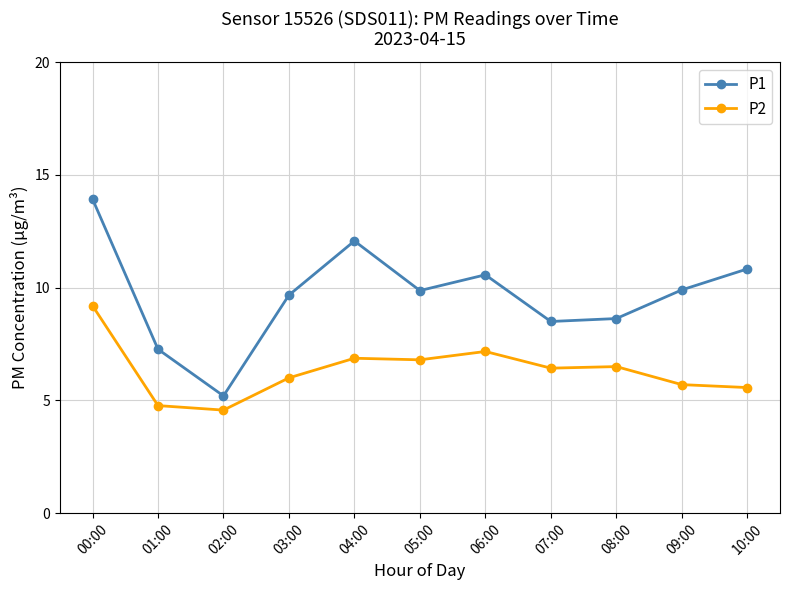

Which series has the largest total across all categories?

P1